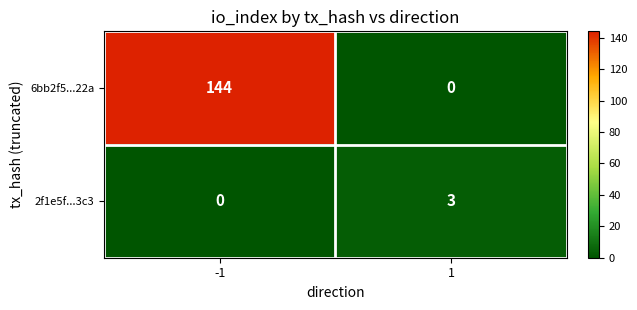

Is it true that 2f1e5f...3c3 equals 0 at -1?

True